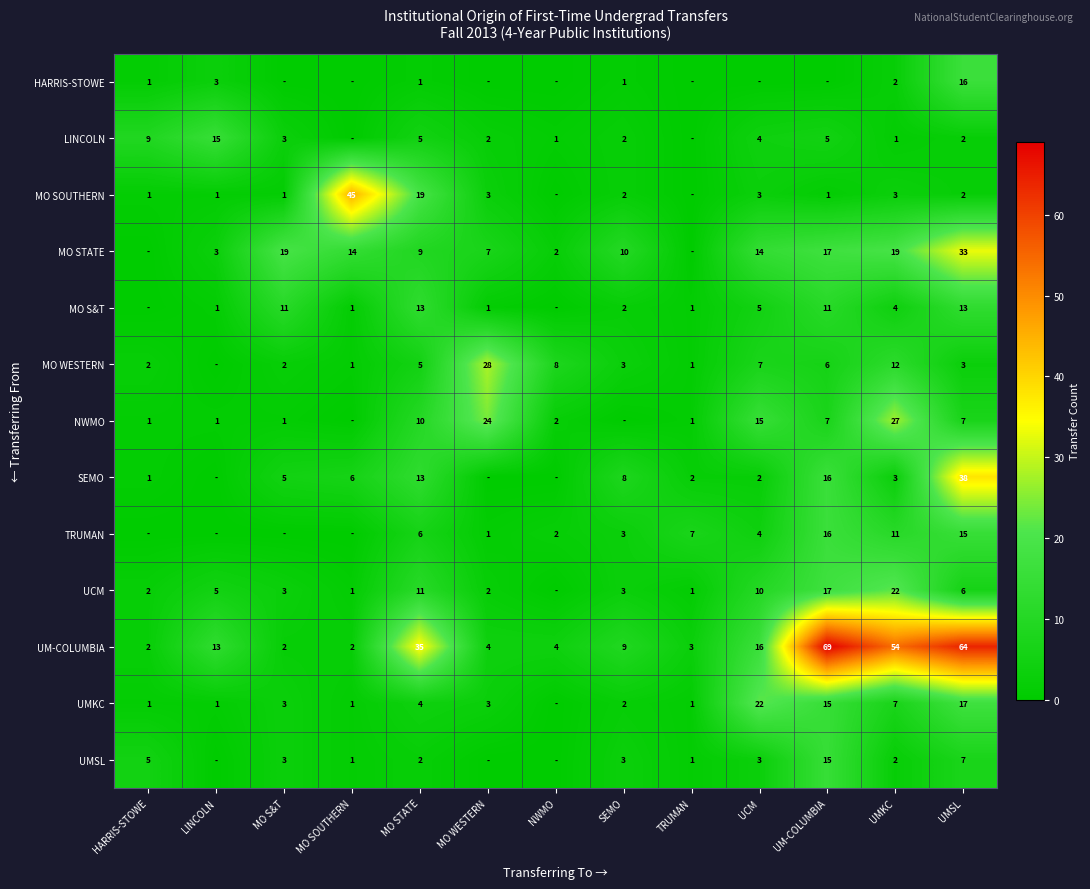

What is the difference between the TRUMAN values at MO WESTERN and TRUMAN?

6